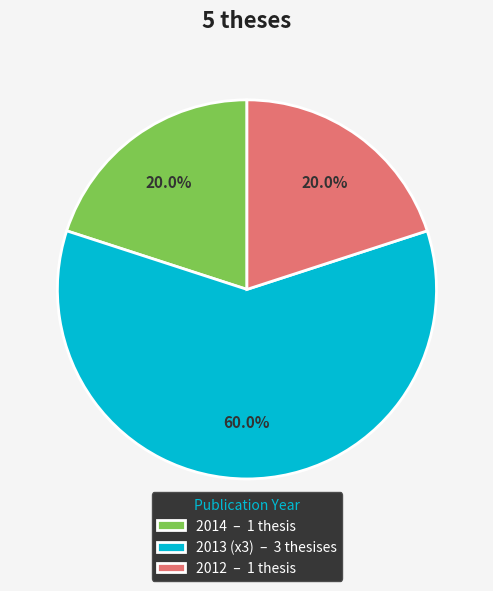

Is there a majority slice in this chart?

Yes